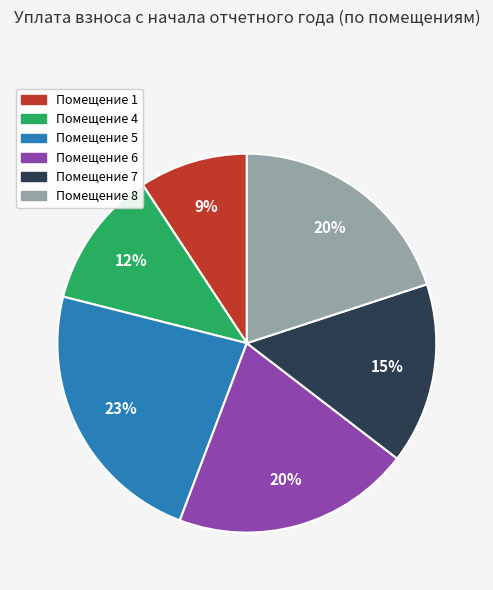

To the nearest percent, what is the difference between the largest and smallest slice percentages?

14%